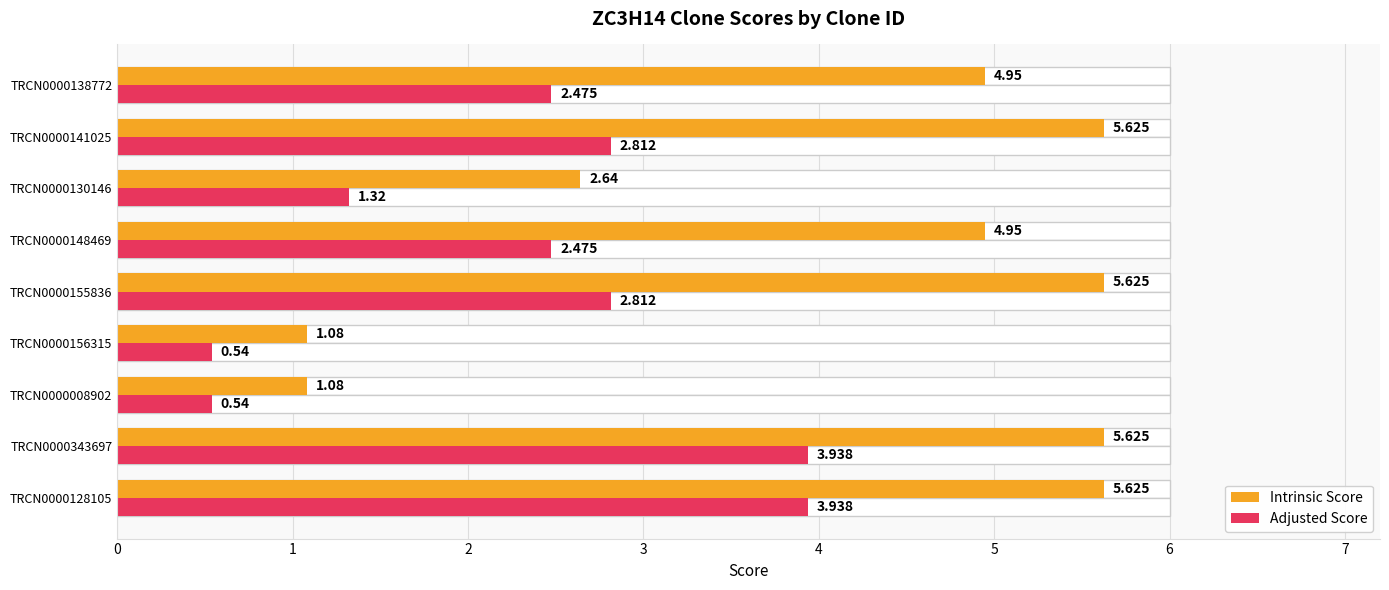

How many groups of bars are there?

9